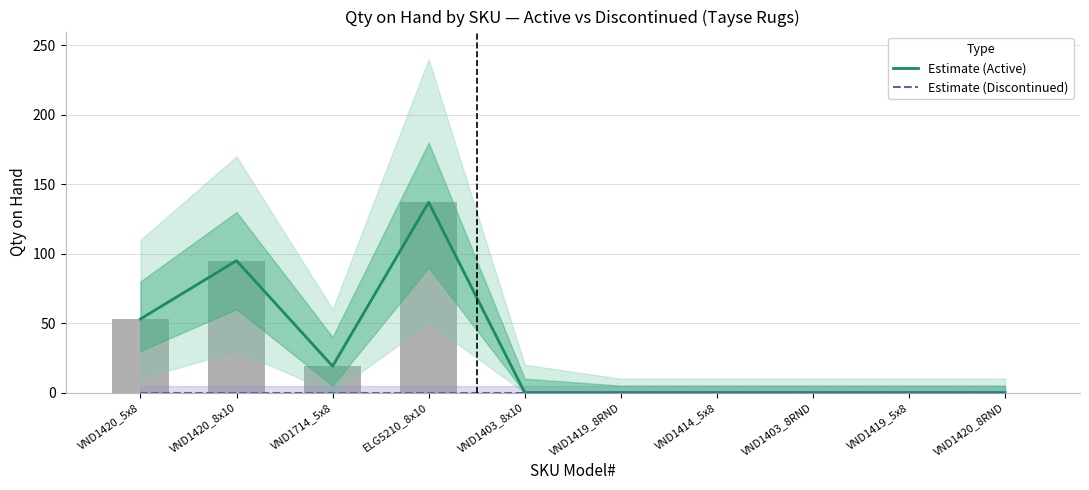

Does the chart contain stacked bars?

No